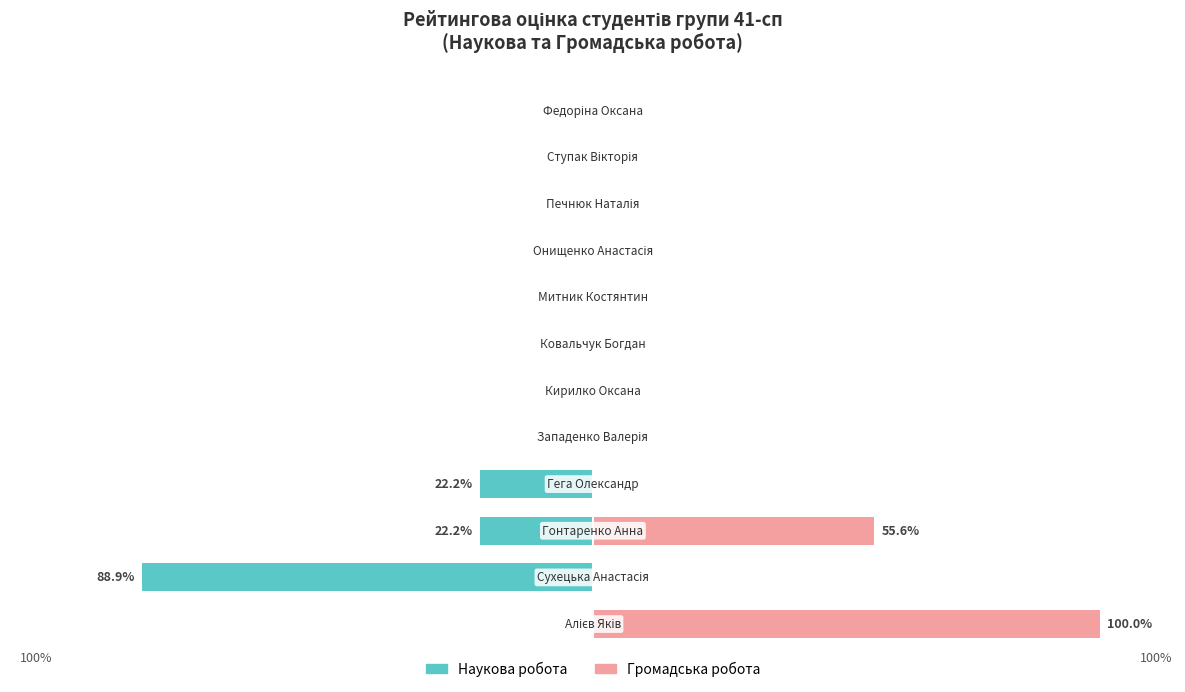

Which series has the largest total across all categories?

Громадська робота